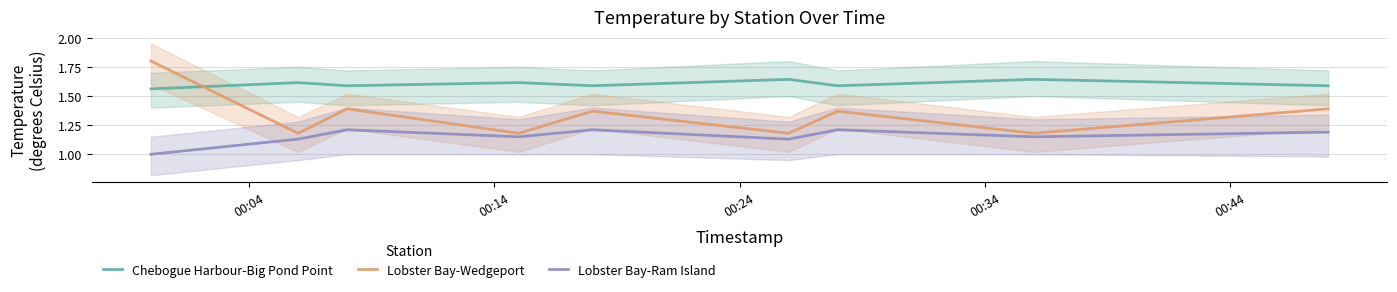

True or false: Lobster Bay-Ram Island and Lobster Bay-Wedgeport intersect in this chart.

False